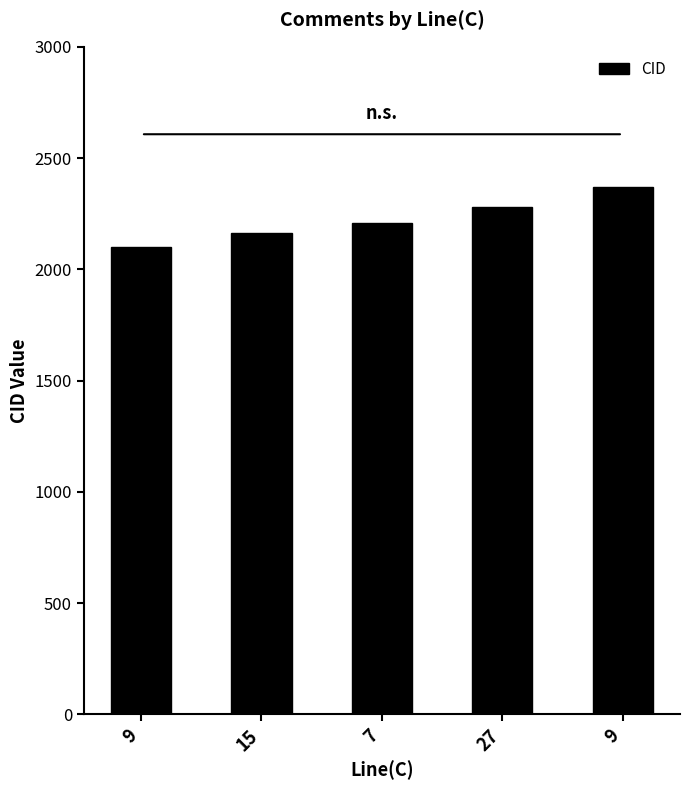

What is the change in value from 9 to 9?

+270